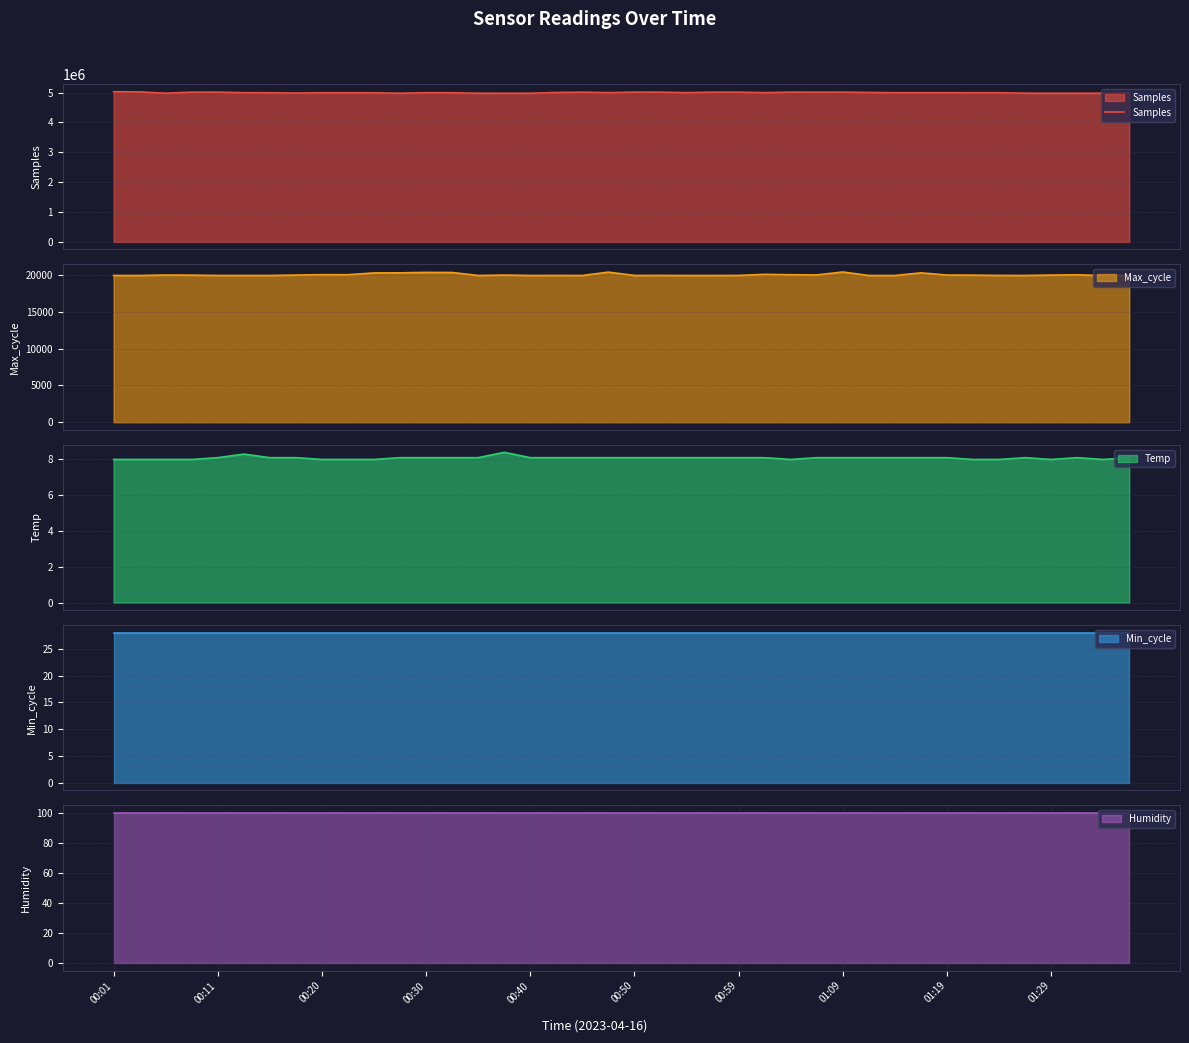

What is the highest value of the Samples series?

5027424